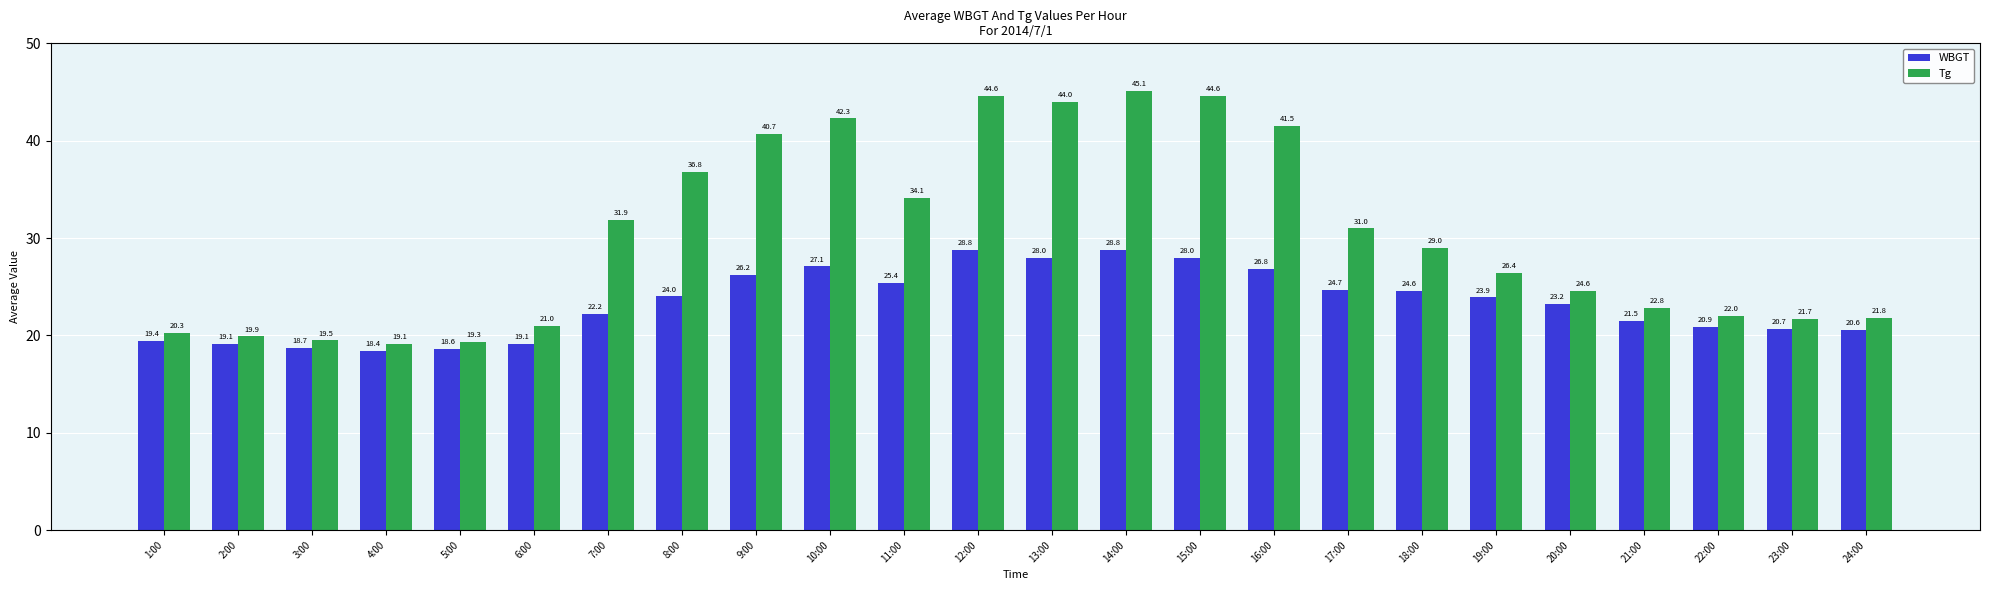

What is the difference between the second highest and minimum values in the WBGT series?

10.4